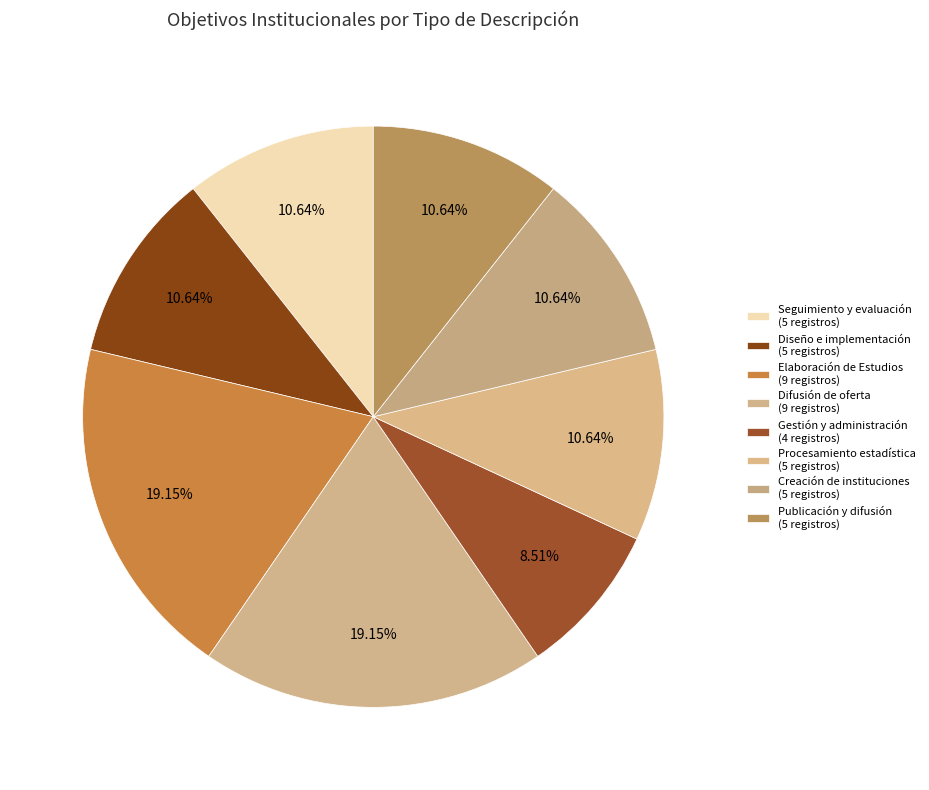

How many slices are in this pie chart?

8